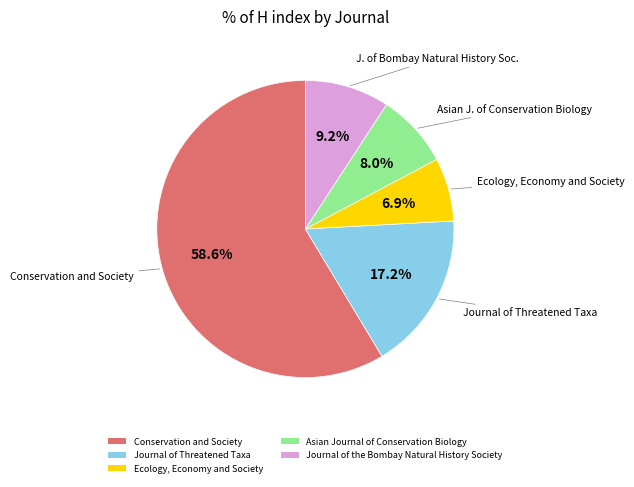

Which slice represents more than half of the pie?

Conservation and Society